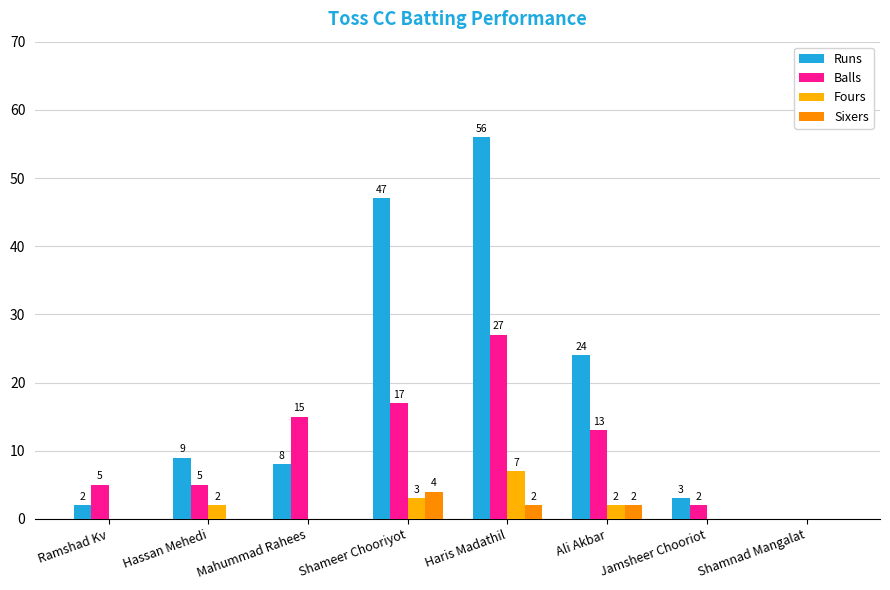

Reading left to right, list all the values displayed in this chart.

Runs: 2	9	8	47	56	24	3	0
Balls: 5	5	15	17	27	13	2	0
Fours: 0	2	0	3	7	2	0	0
Sixers: 0	0	0	4	2	2	0	0